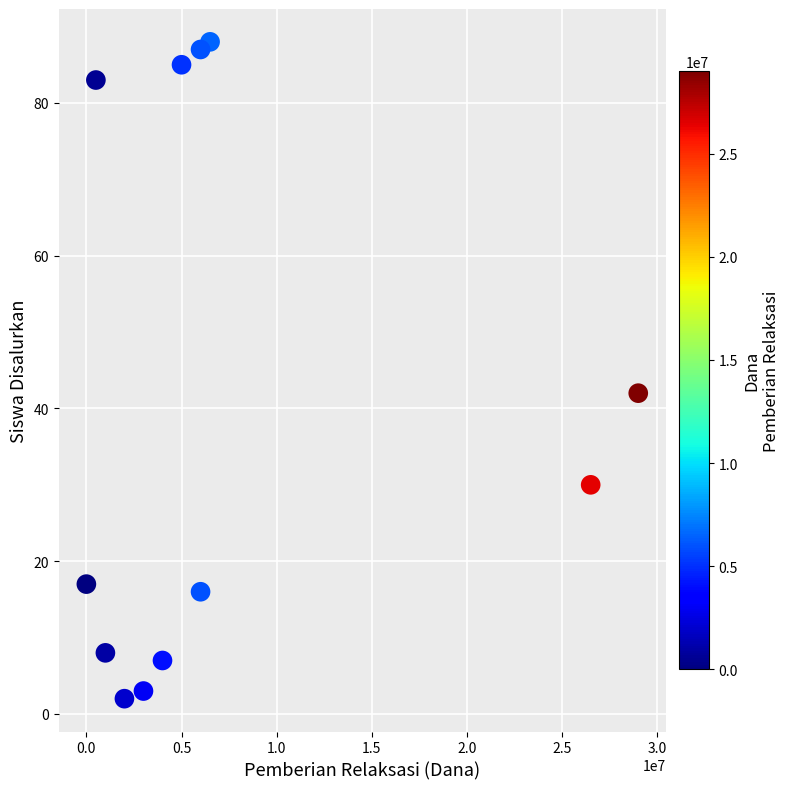

What Y value in the scatter plot is closest to 45?

42